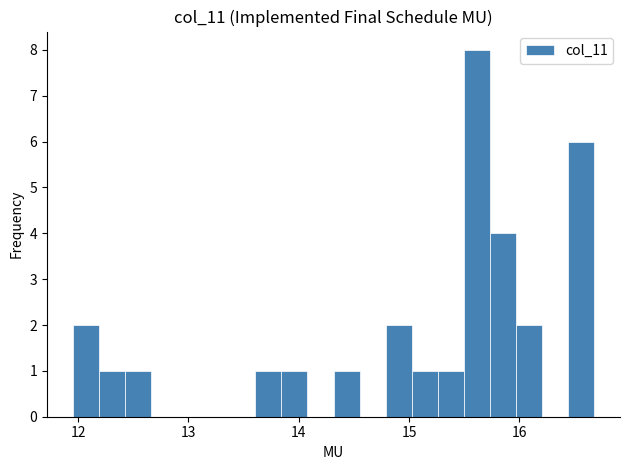

Around what value on the x-axis is the tallest bar? Give the approximate position of its centre, as read against the axis.

15.6